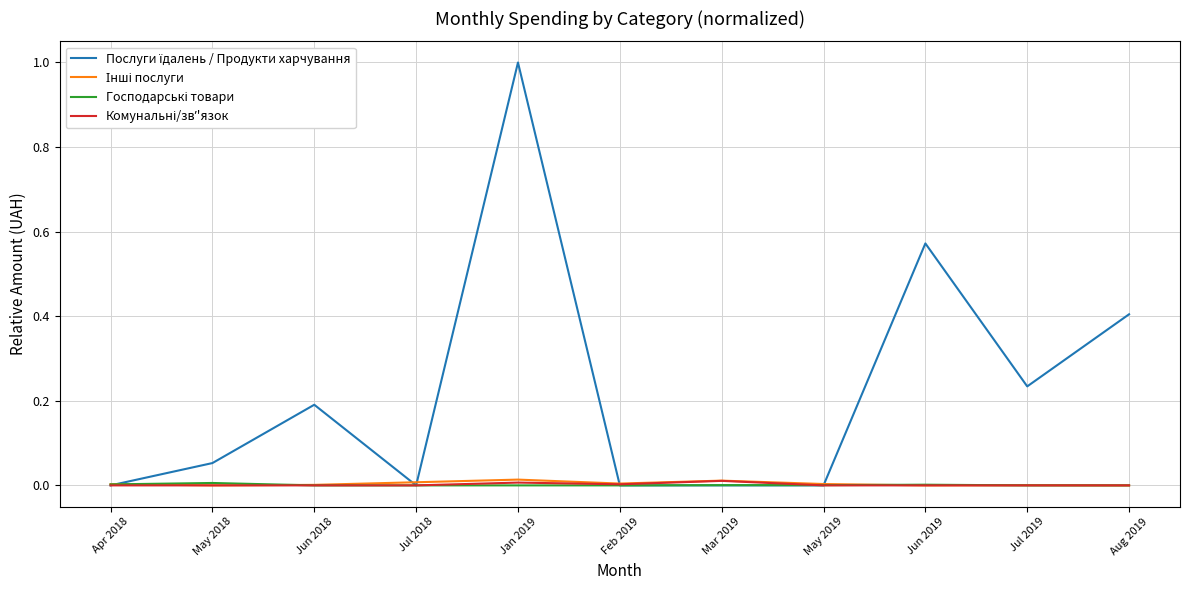

What is the greatest value displayed?

1.0